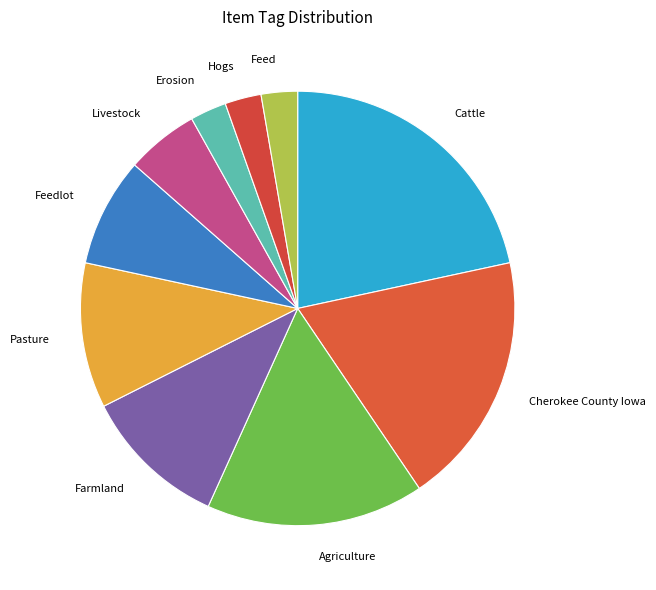

Approximately how many times larger is the value at Pasture compared to Farmland?

1.0